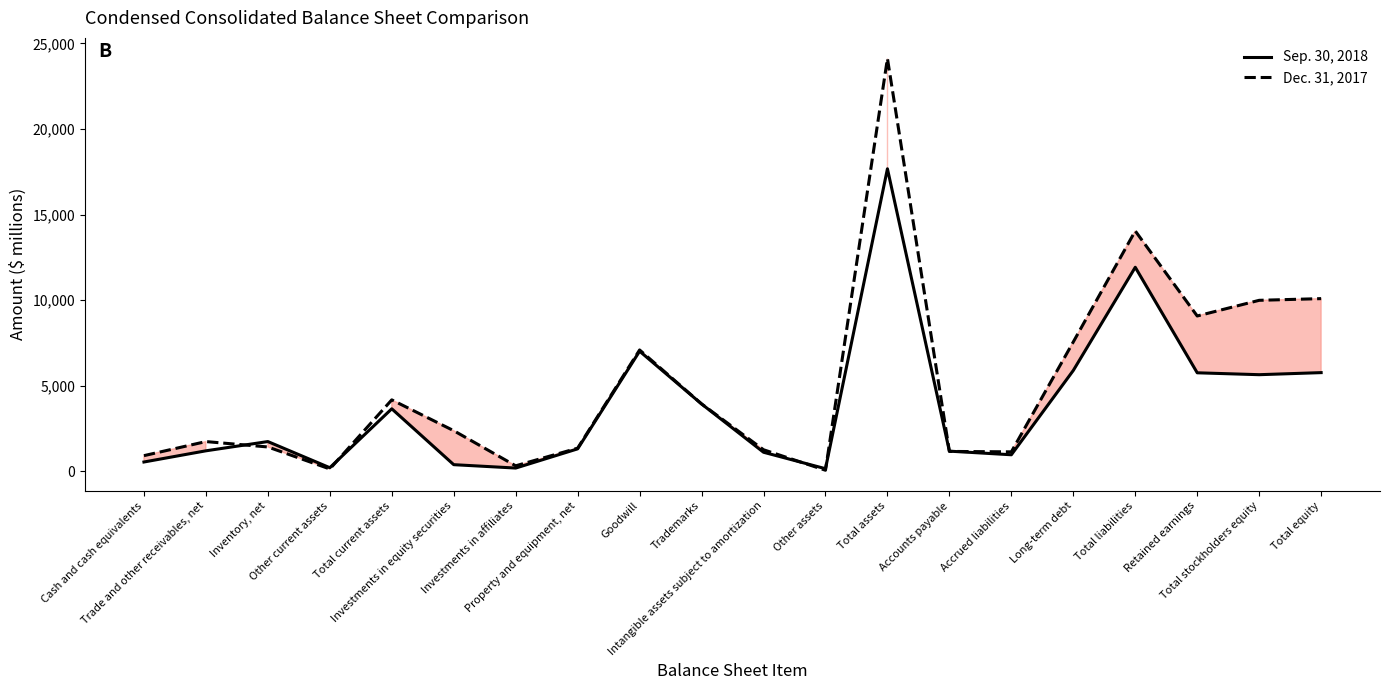

Does the chart have visible grid lines?

No